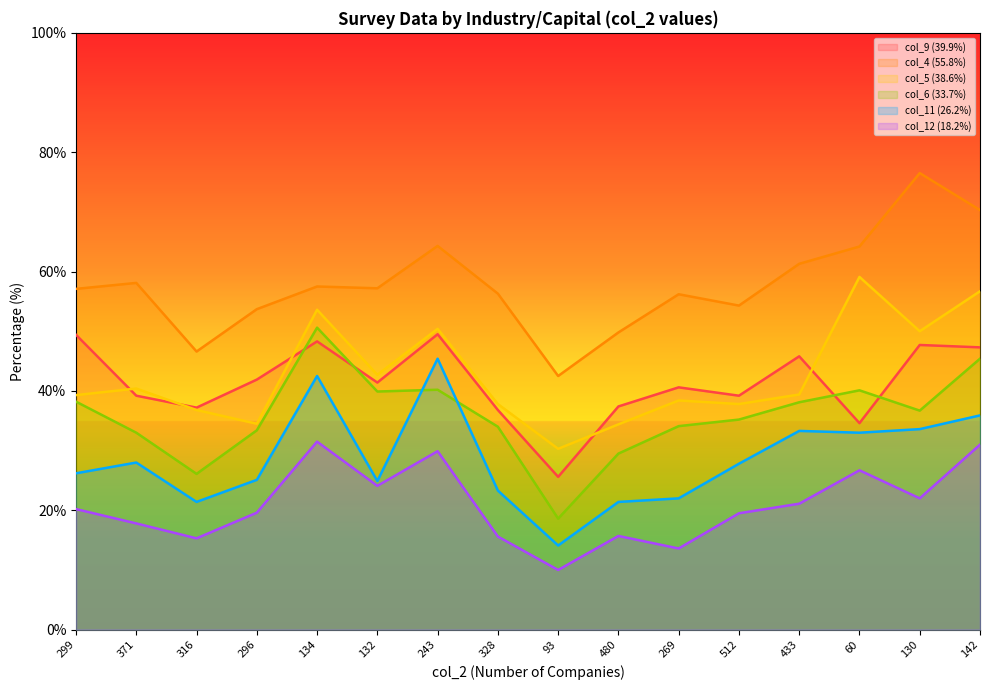

How many data points does each series have?

16